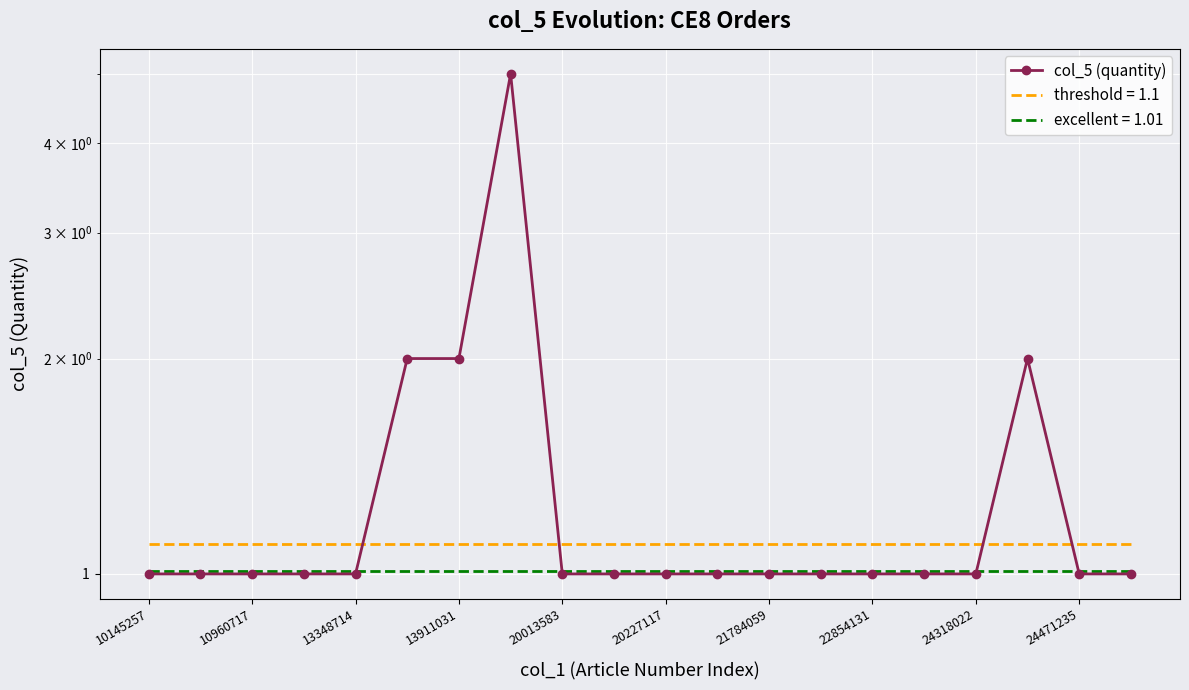

What is the average value?

1